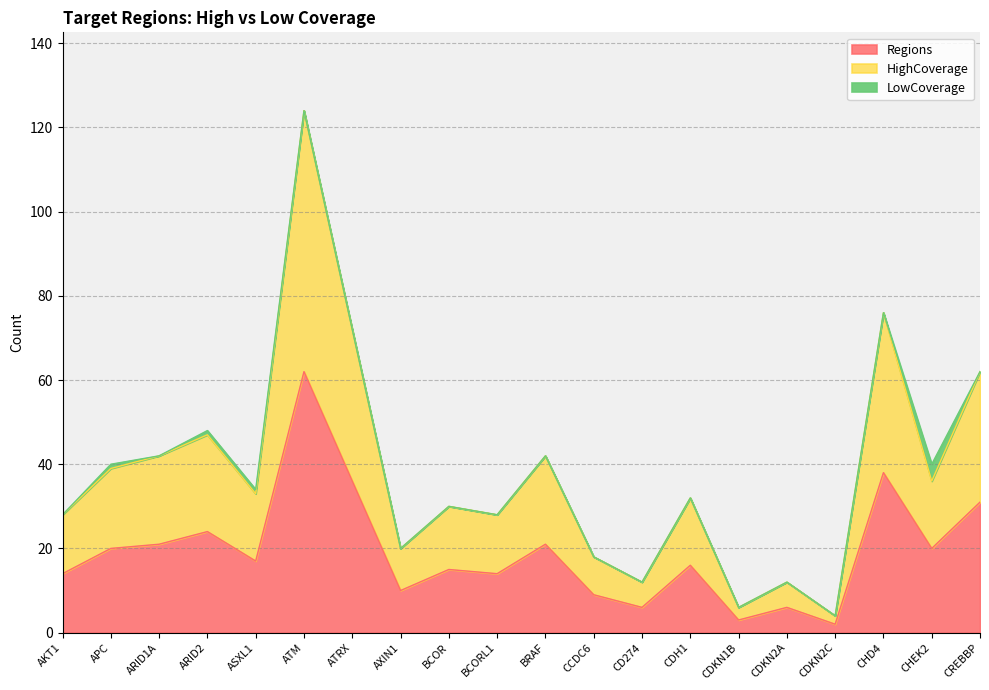

At which label does HighCoverage first exceed 33?

APC